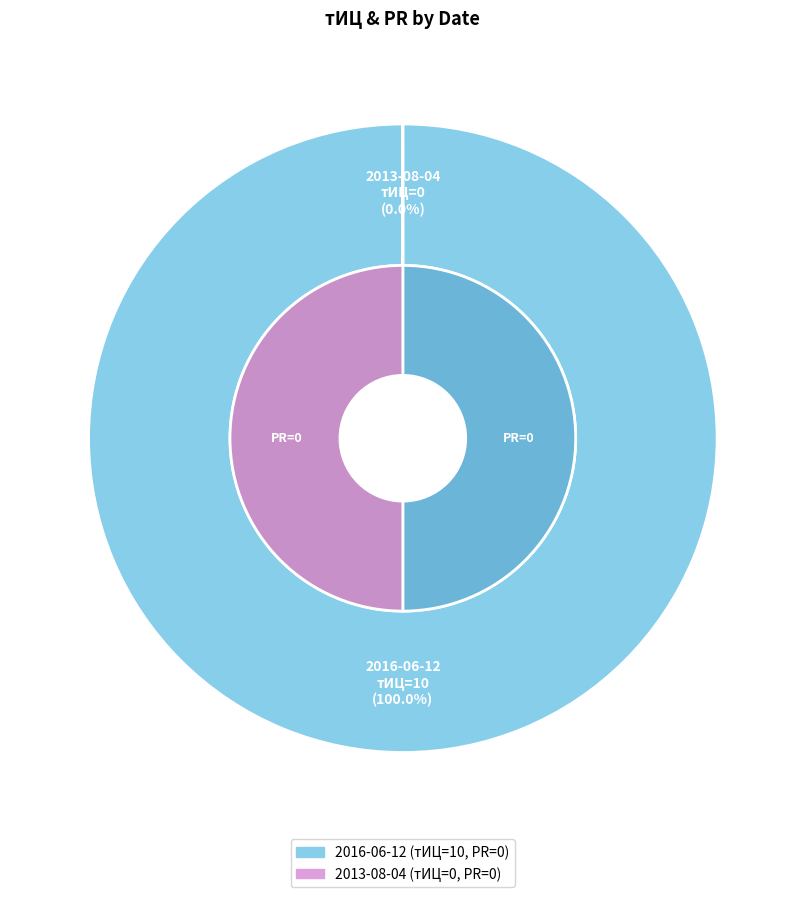

The 2016-06-12 slice represents 100% of the pie. True or false?

True